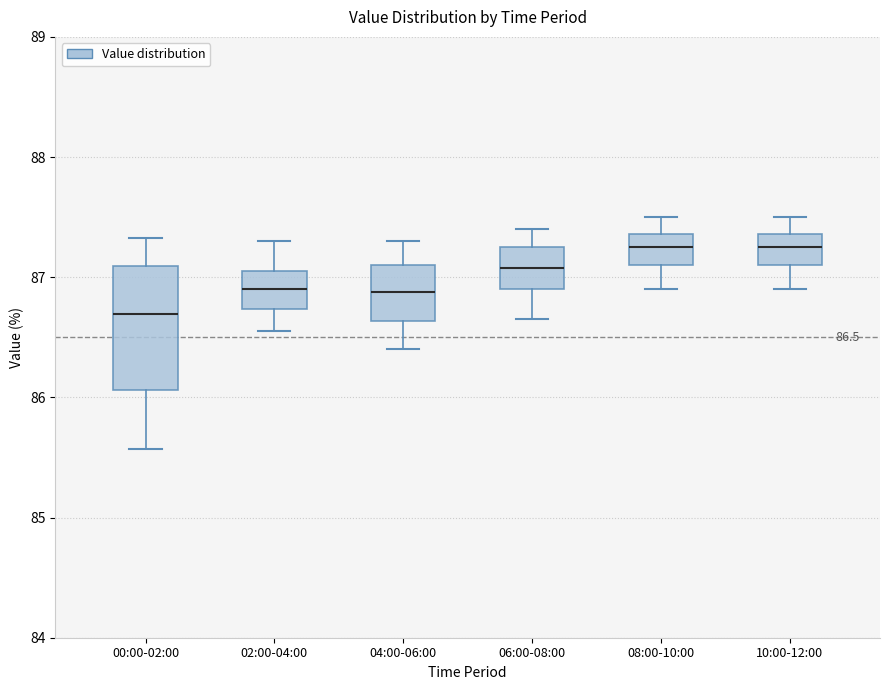

Which box is the tallest, from its lower edge to its upper edge?

00:00-02:00